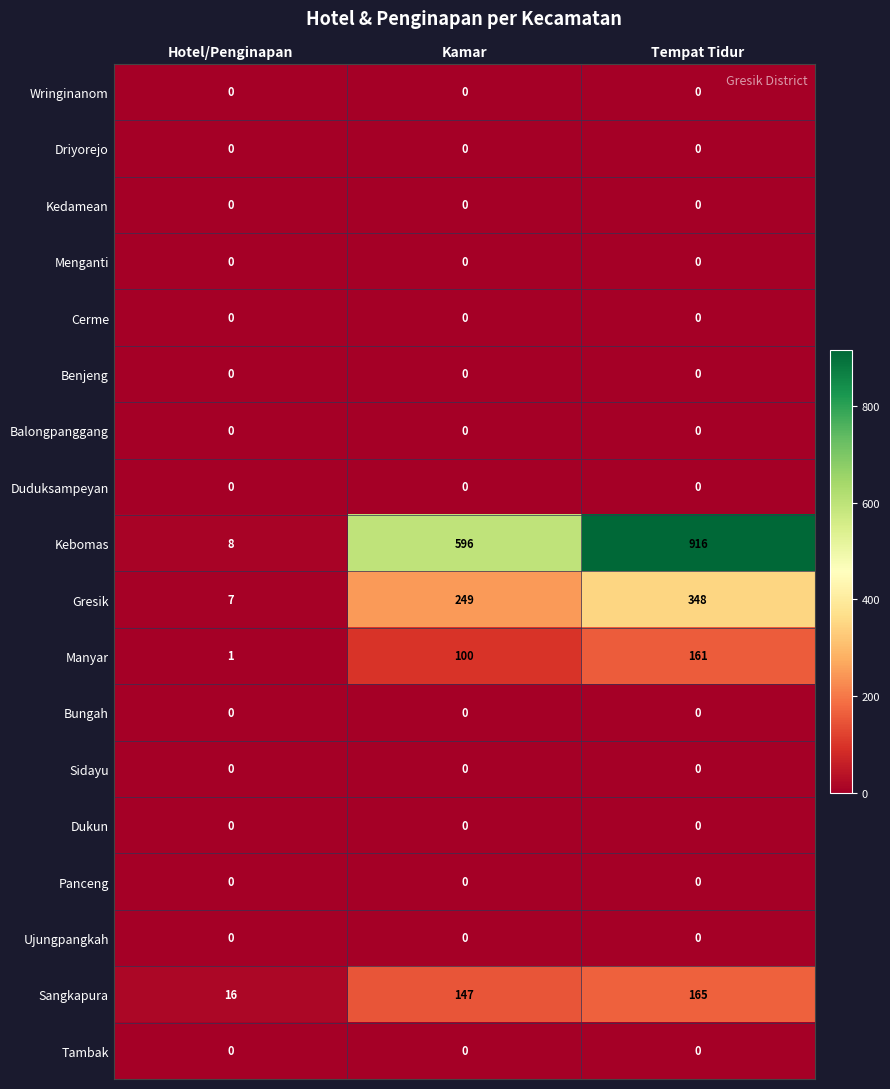

What is the greatest value displayed?

916